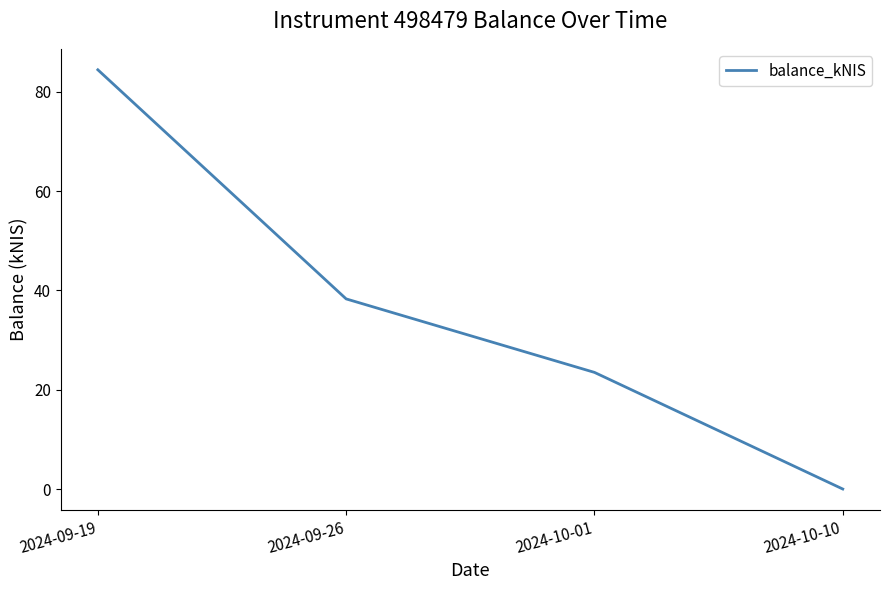

Reading left to right, extract all data points from this chart.

2024-09-19=84.4	2024-09-26=38.3	2024-10-01=23.5	2024-10-10=0.0